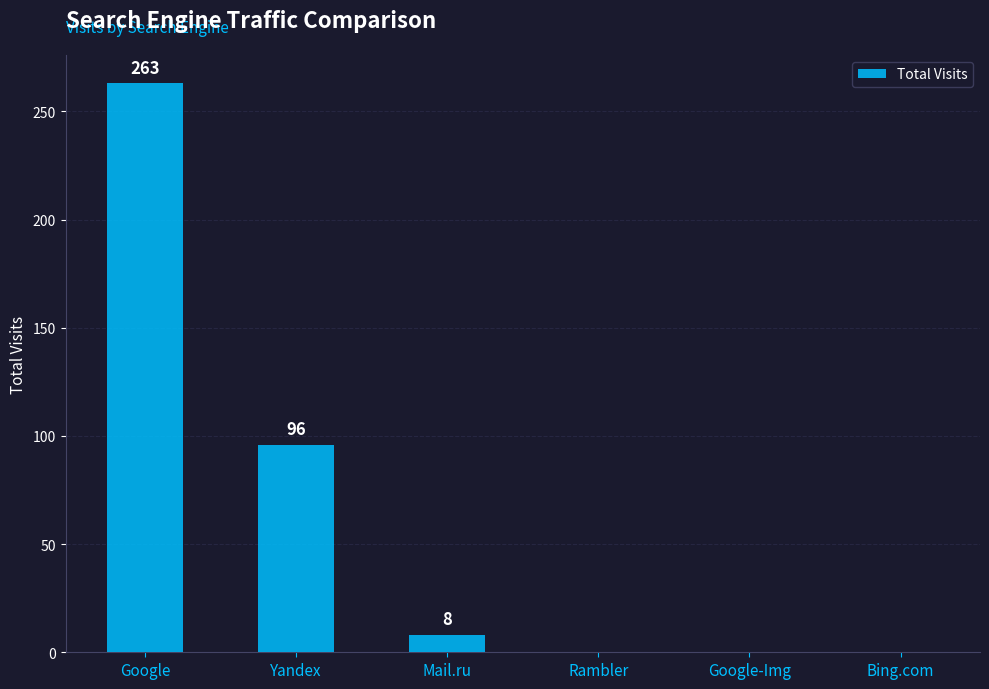

Read the value at Mail.ru, to the nearest 5.

10